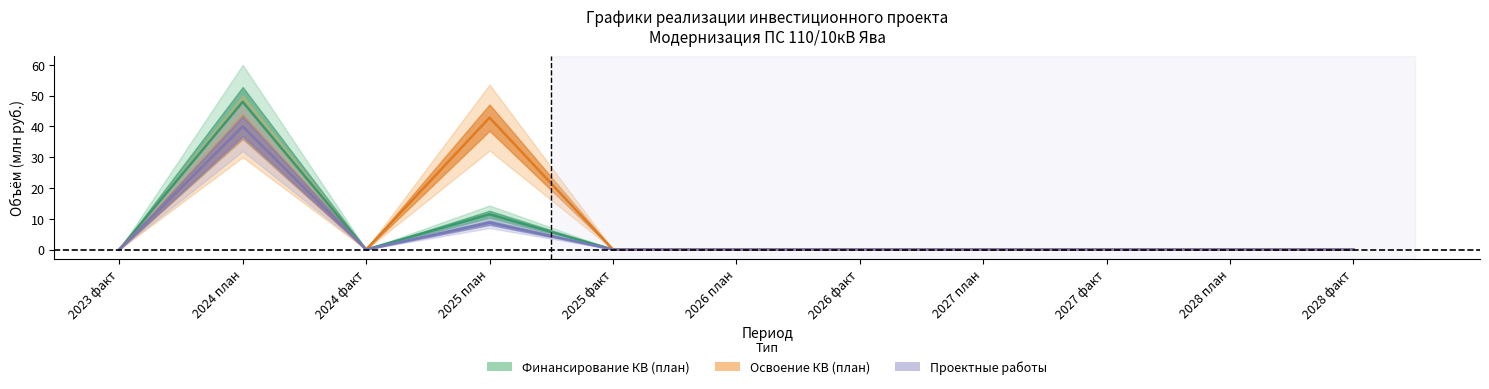

What is the average value of the Проектные работы series?

4.4